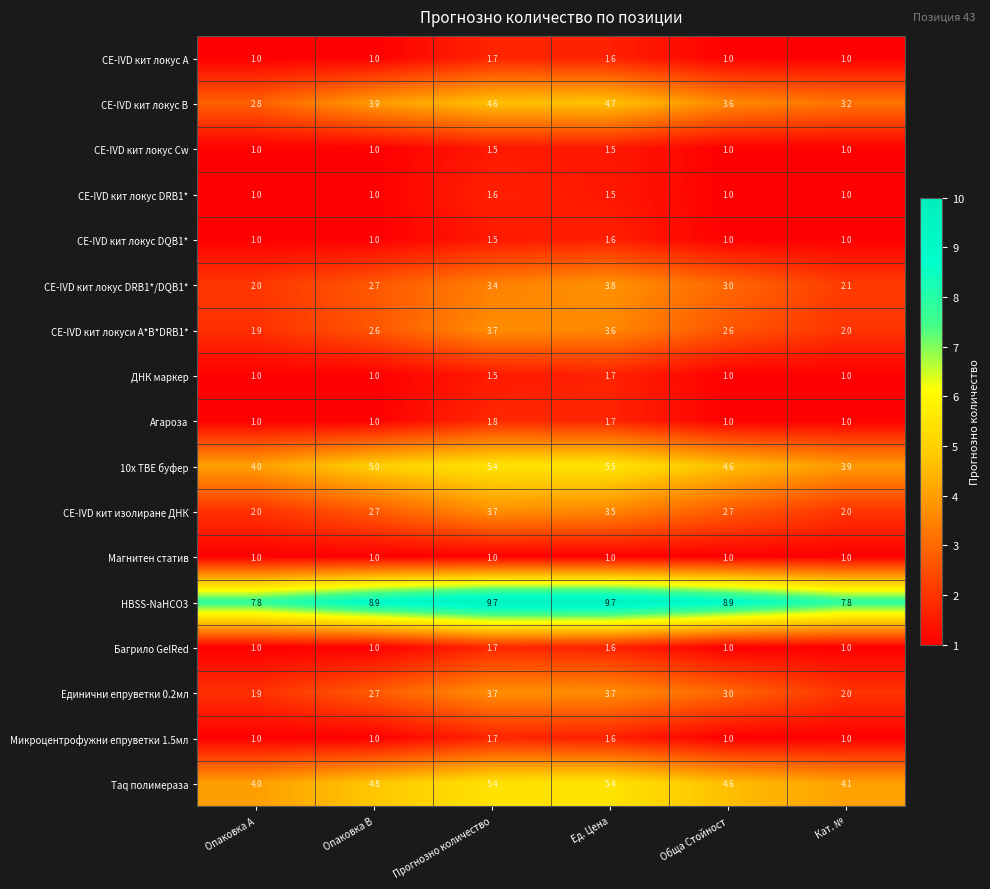

List the labels in order of 10х ТВЕ буфер value, largest first.

Ед. Цена, Прогнозно количество, Опаковка B, Обща Стойност, Опаковка A, Кат. №